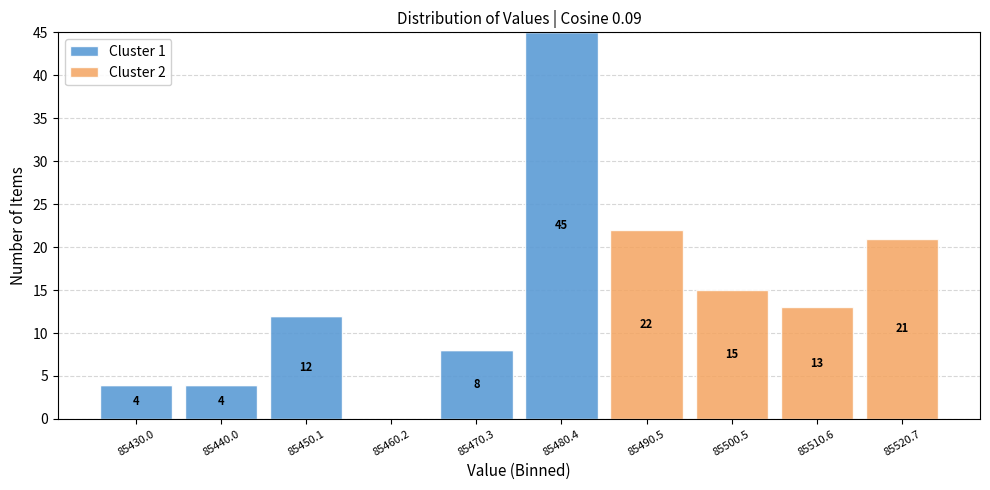

Which range on the x-axis has the tallest stacked bar (by total height)?

85476 to 85486